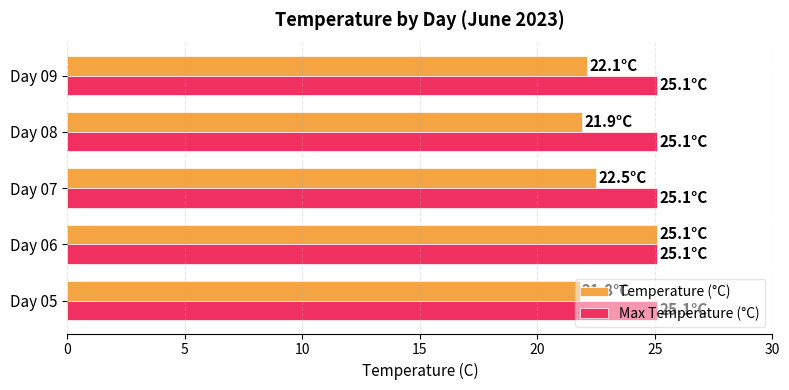

Which series has the widest spread of values?

Temperature (°C)